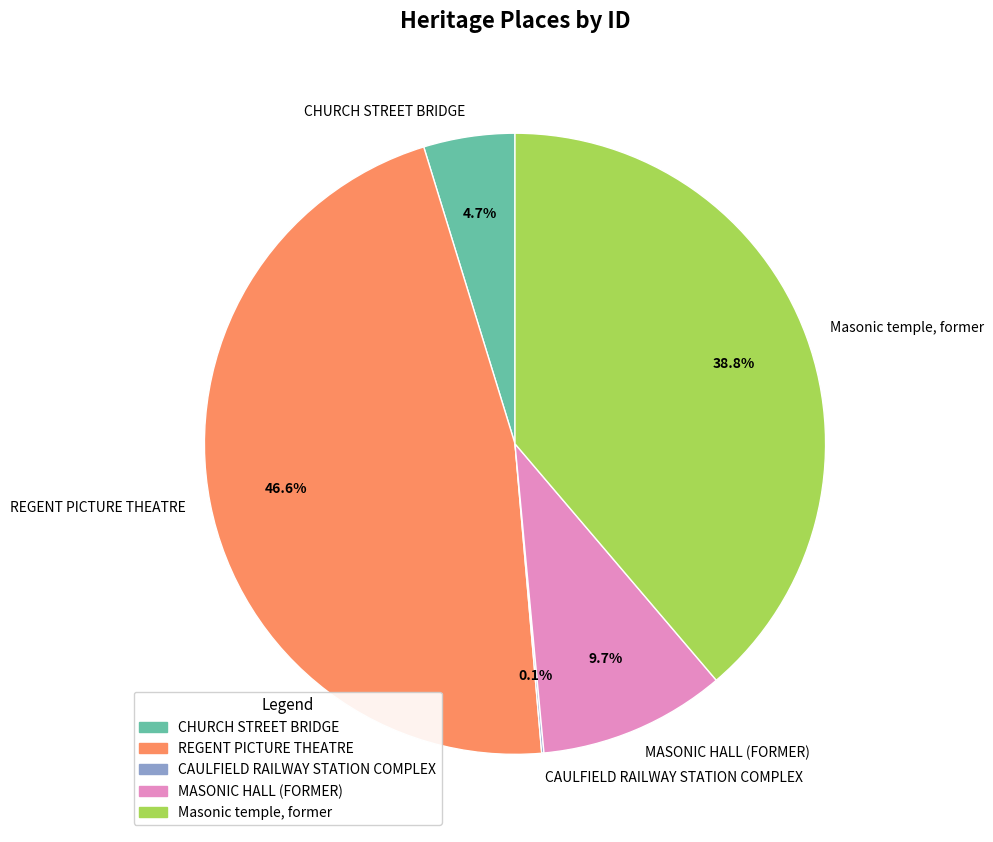

Which category has the biggest portion of the pie?

REGENT PICTURE THEATRE